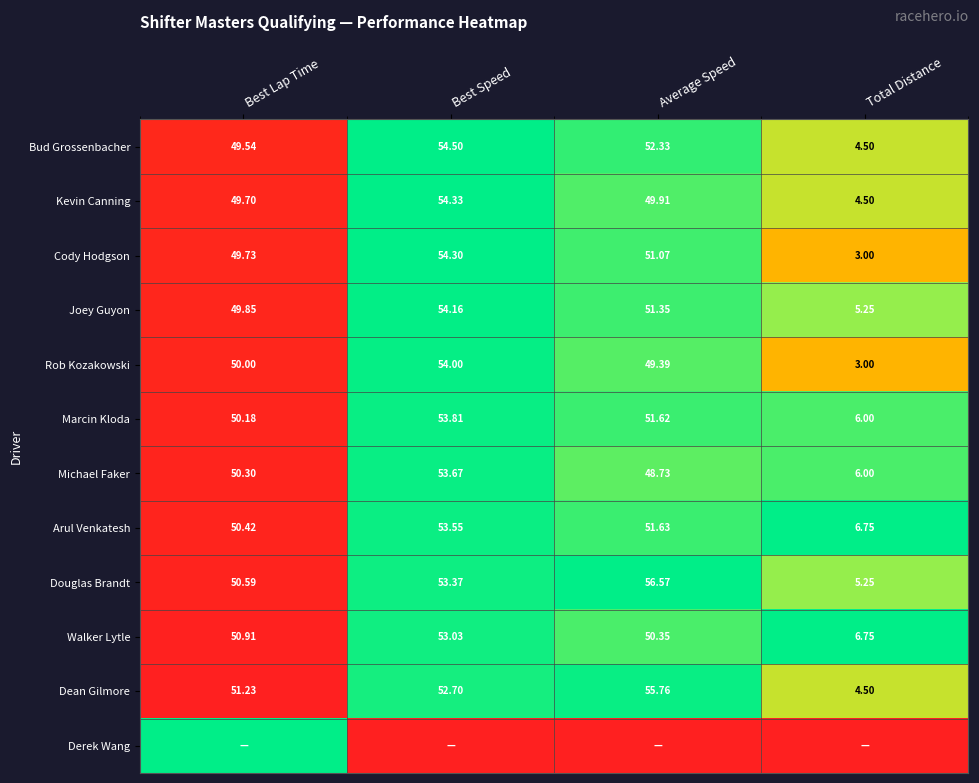

How many distinct data groups are displayed?

12